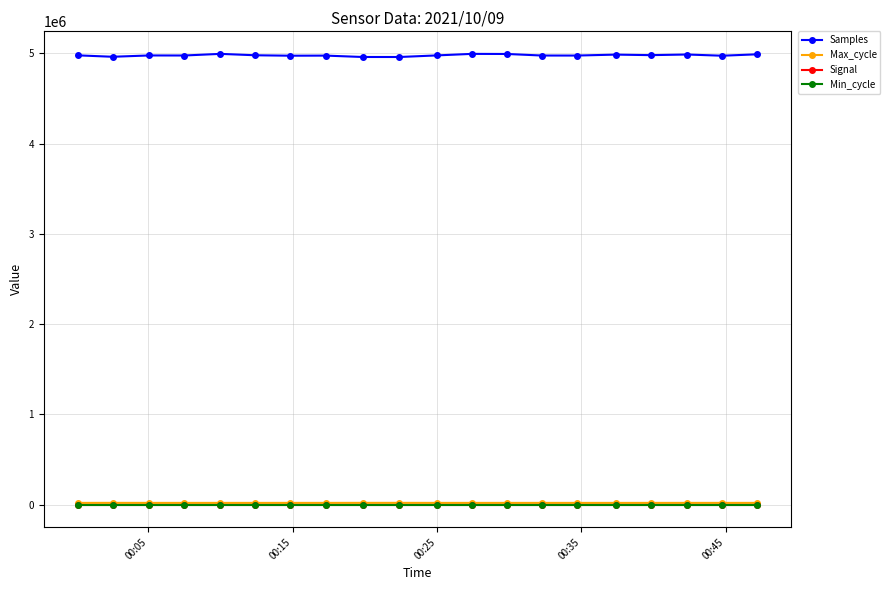

What is the sum of all Min_cycle values?

560